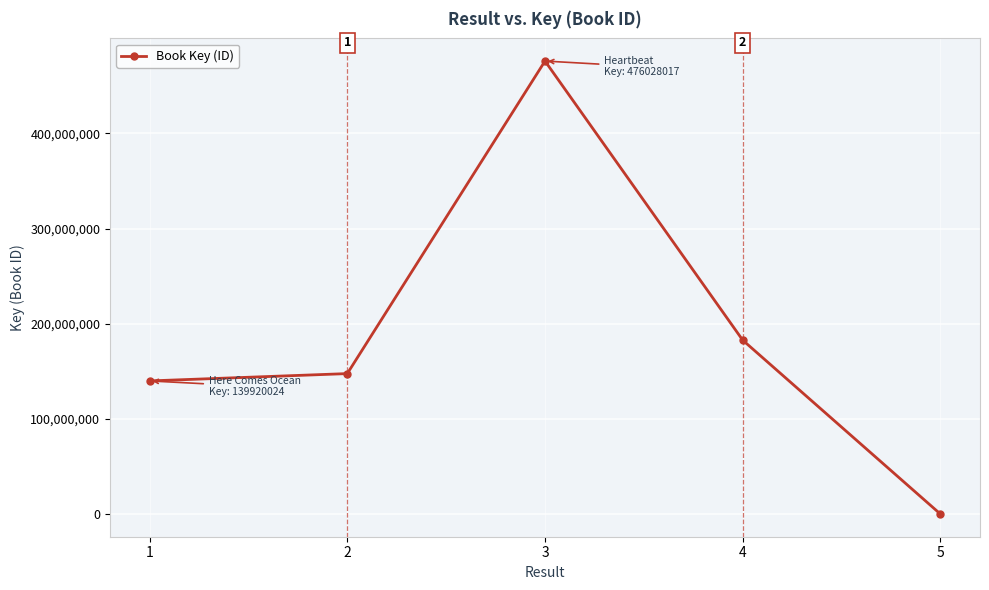

Read the value at 2, to the nearest 10.

147610580